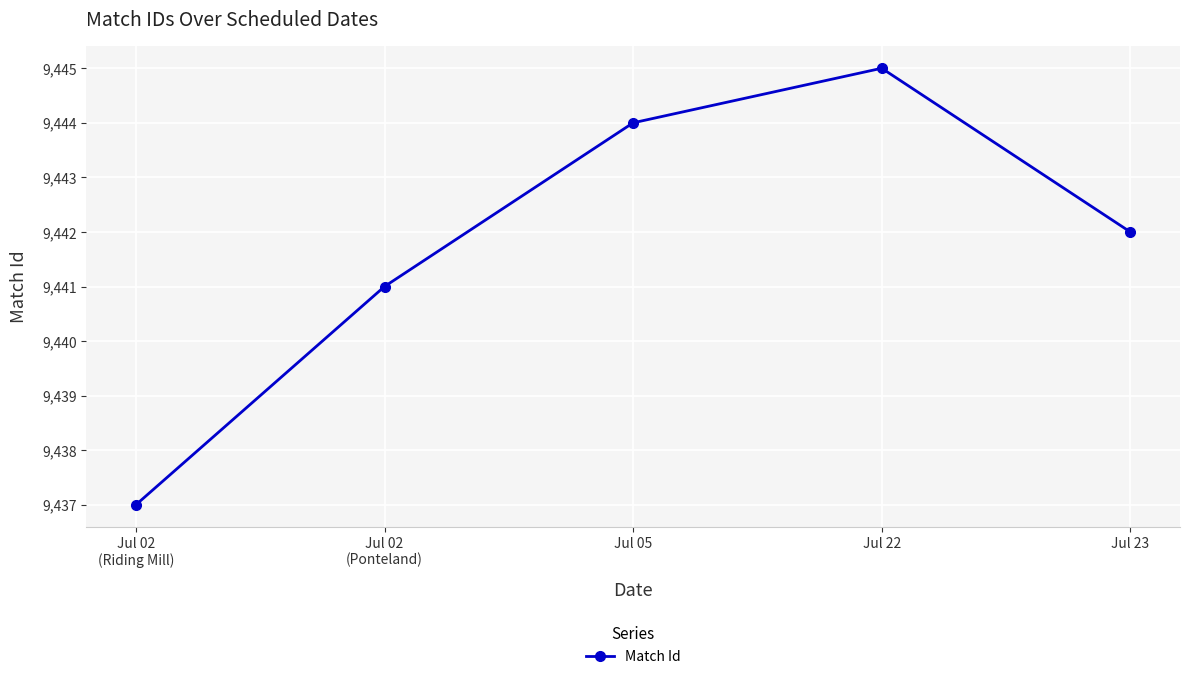

Between Jul 02
(Ponteland) and Jul 22, which is larger?

Jul 22